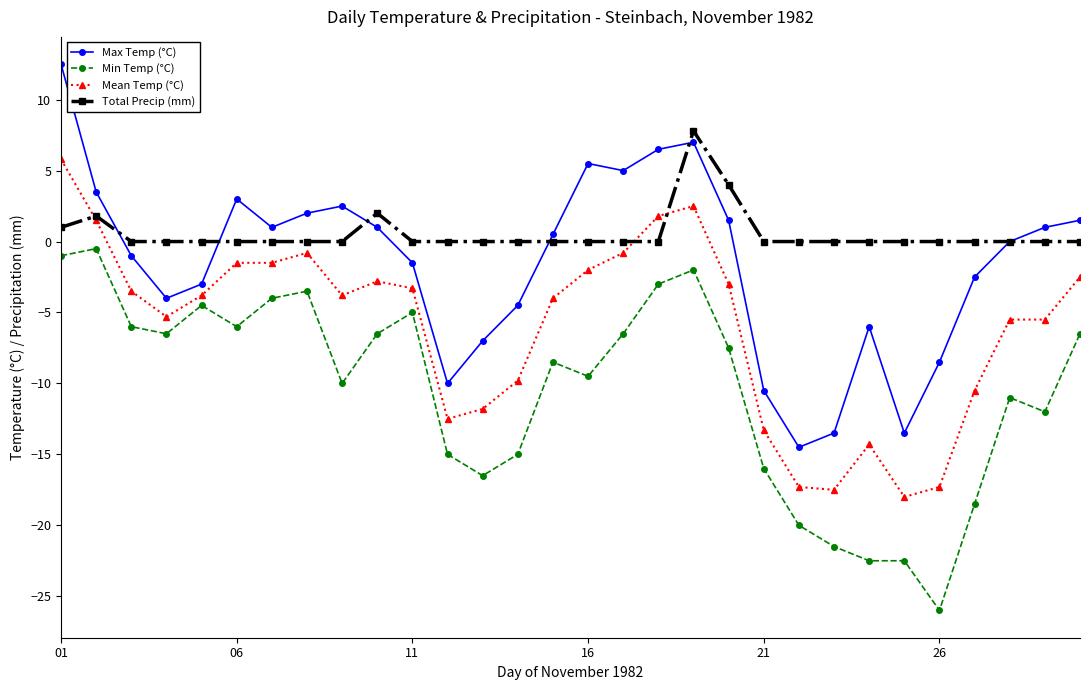

True or false: Total Precip (mm) has more than 0 points higher than both neighbors.

True